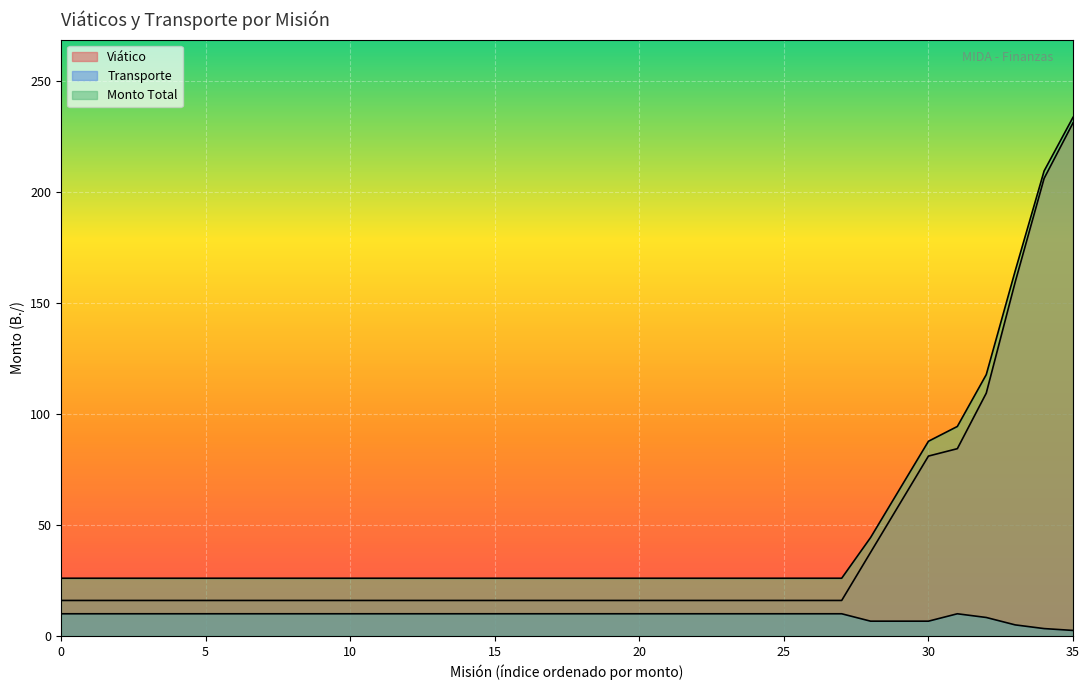

Is the value of Transporte at CHIRIQUI greater than the value of Monto Total at CHIRIQUI?

No